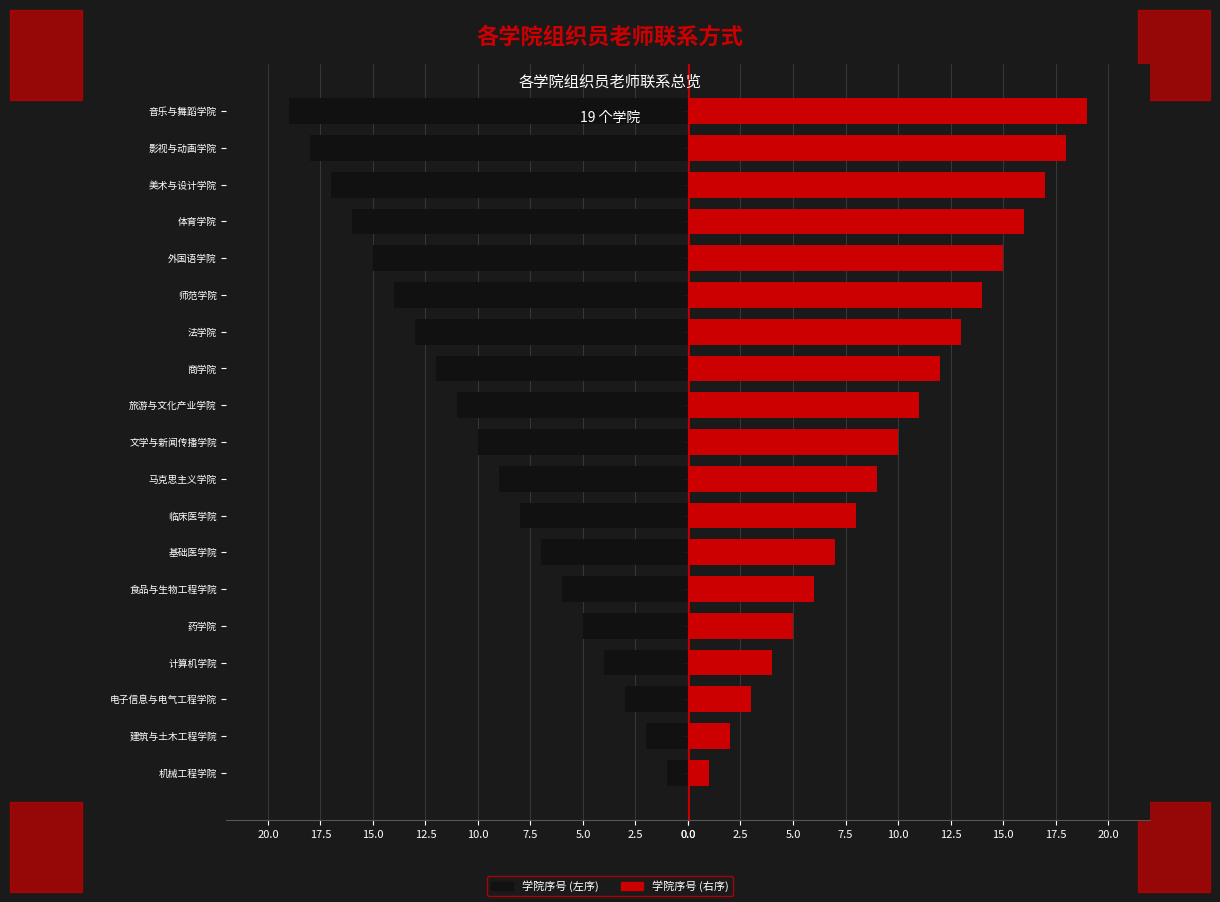

What is the difference between the second highest and second lowest values in the 组织员 (左) series?

16